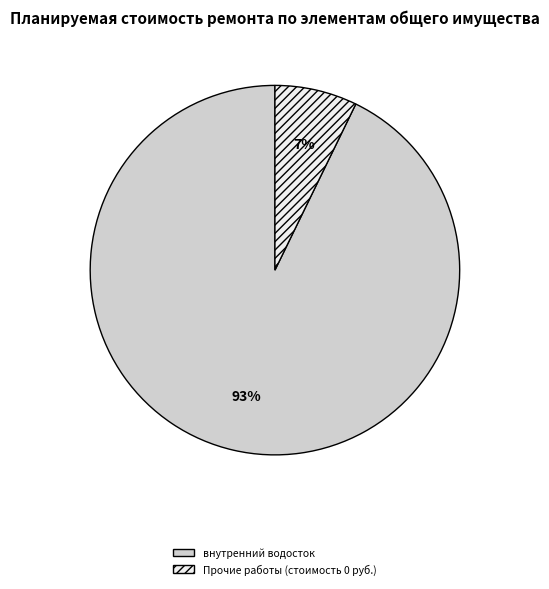

Do внутренний водосток and Прочие работы (стоимость 0 руб.) together represent more than half of the pie?

Yes